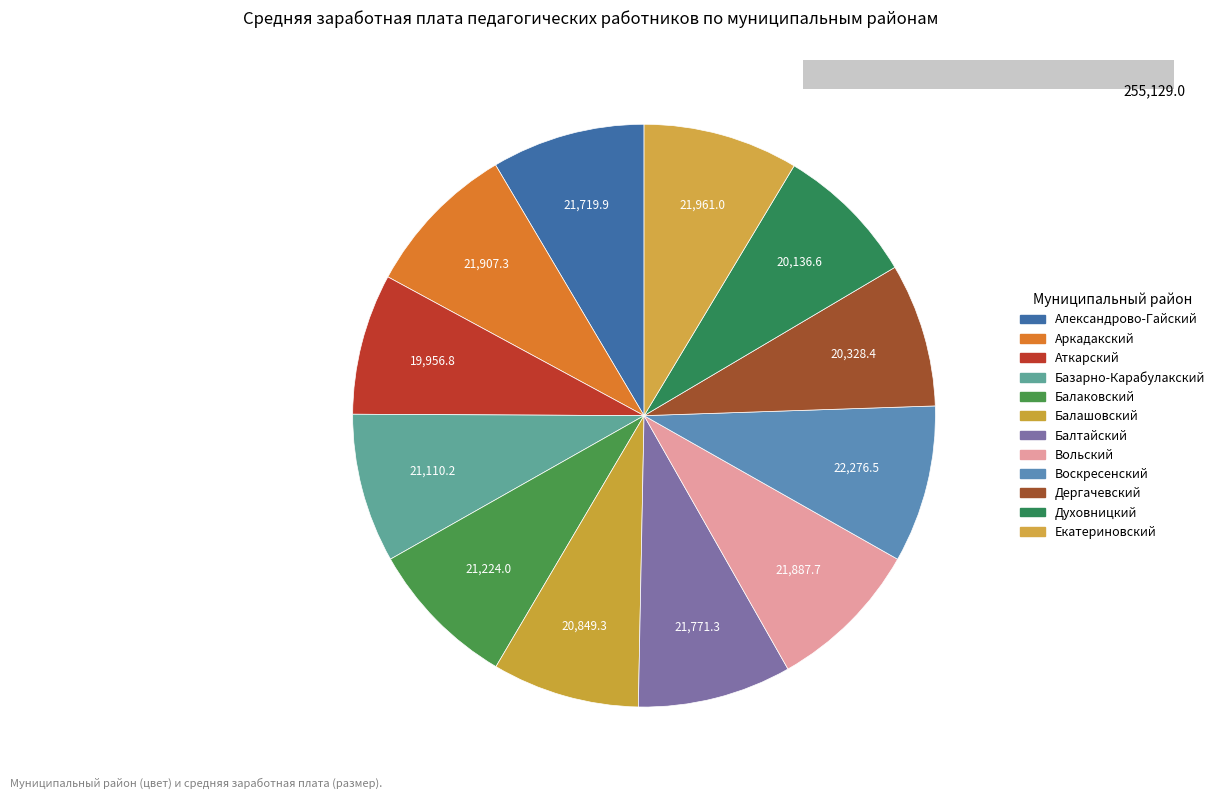

Is Воскресенский муниципальный район the majority of the pie?

No